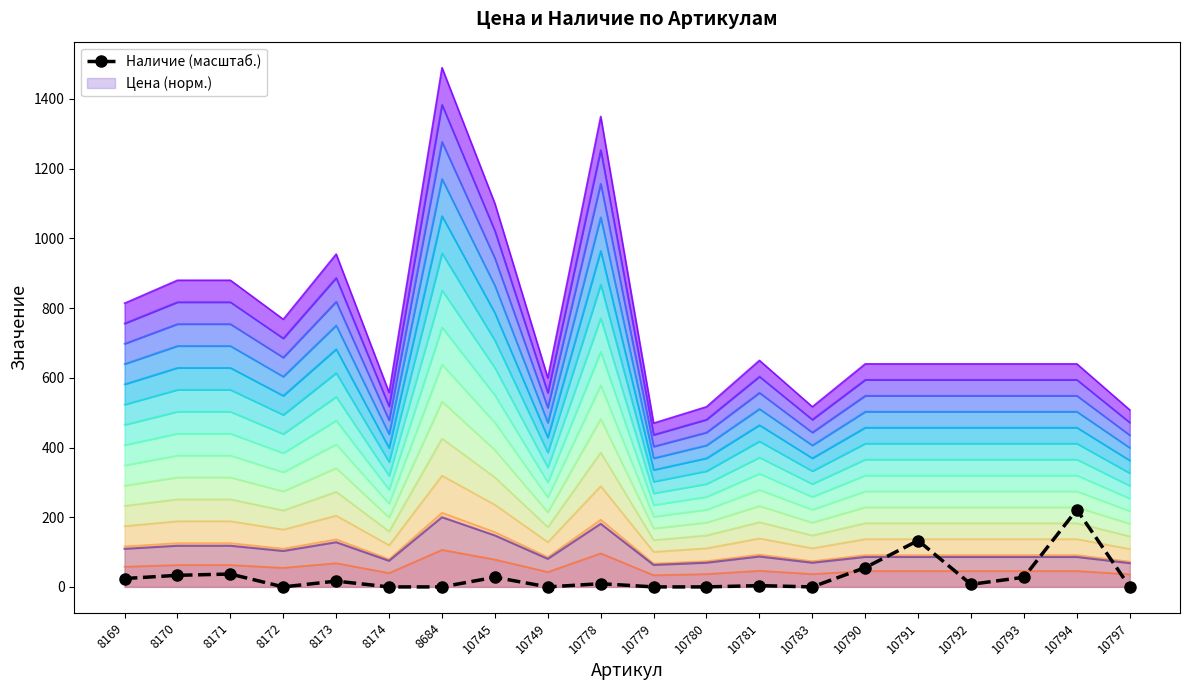

Reading left to right, transcribe all the data shown in this chart.

8169=24.0	8170=33.2	8171=36.9	8172=0.0	8173=16.6	8174=0.0	8684=0.0	10745=27.7	10749=0.0	10778=9.2	10779=0.0	10780=0.0	10781=3.7	10783=0.0	10790=55.4	10791=133.0	10792=7.4	10793=27.7	10794=221.7	10797=0.0